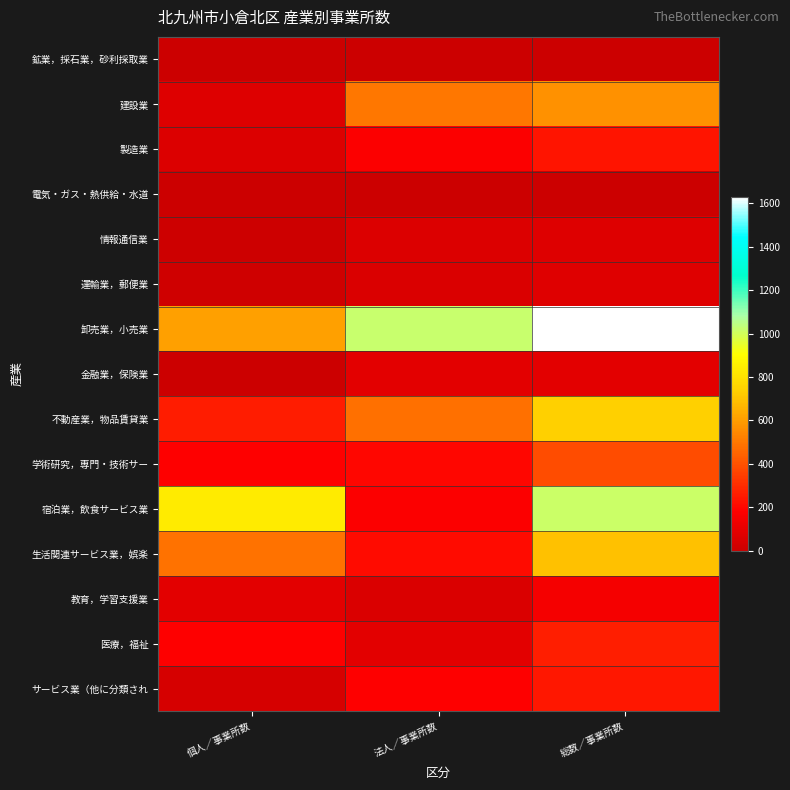

Rank the categories by 製造業 value from highest to lowest.

総数／事業所数, 法人／事業所数, 個人／事業所数